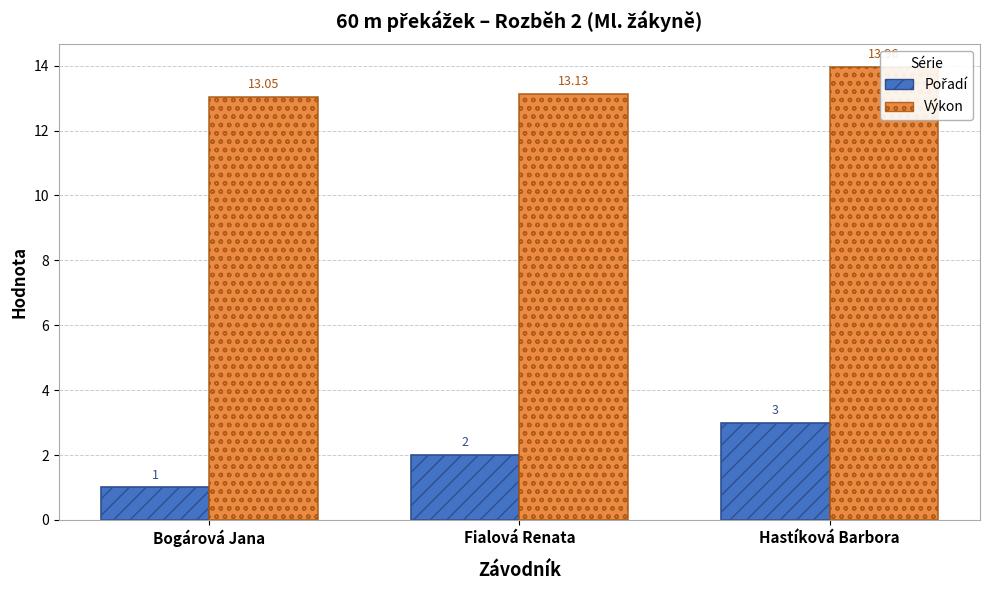

Which series has the largest total across all categories?

Výkon